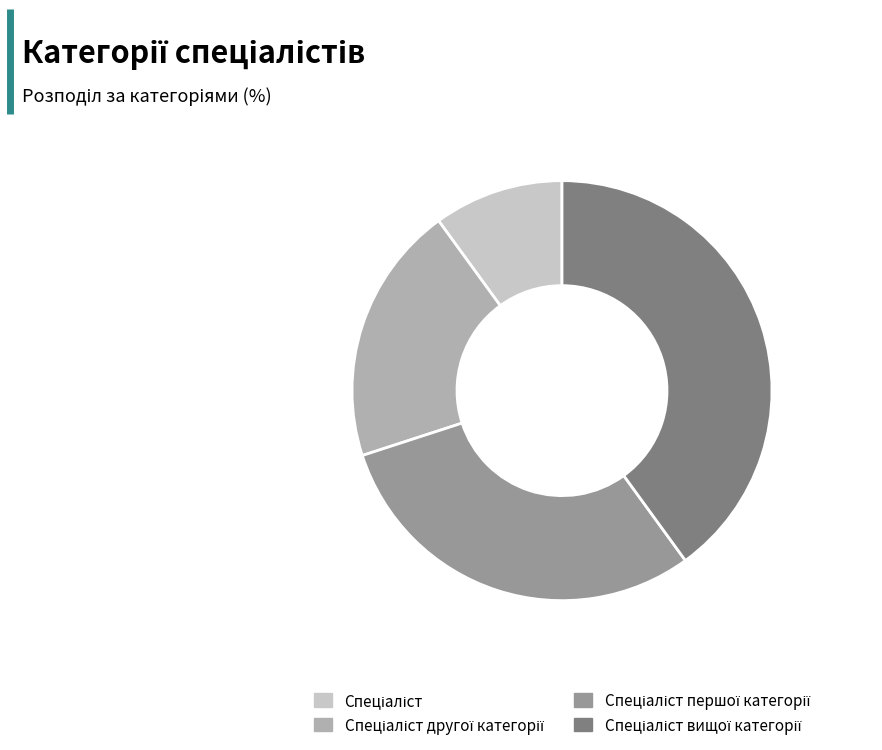

Is there a majority slice in this chart?

No